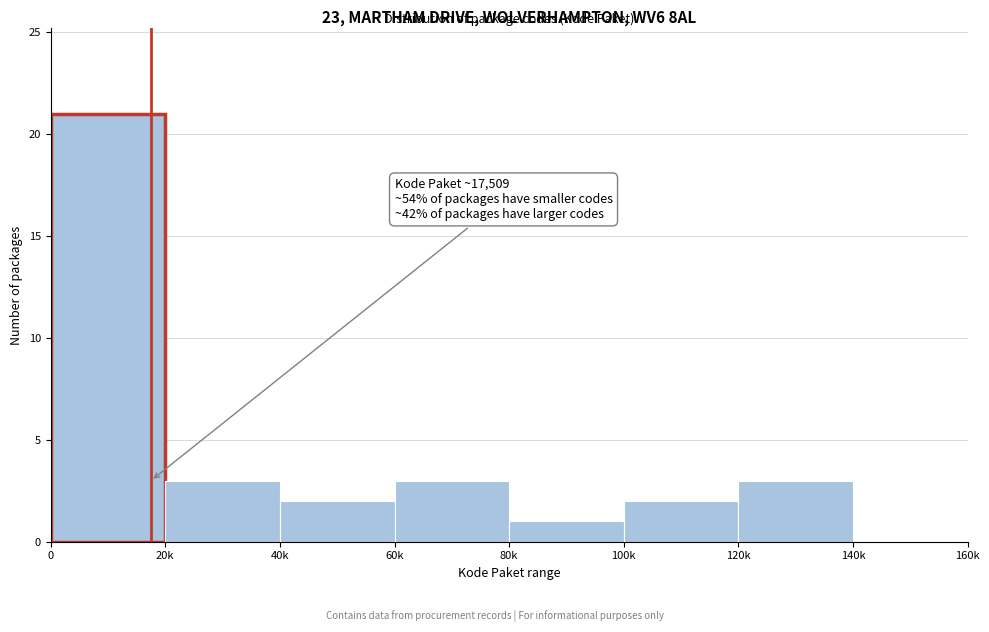

Reading left to right, list all the values displayed in this chart.

0=21	20k=3	40k=2	60k=3	80k=1	100k=2	120k=3	140k=0